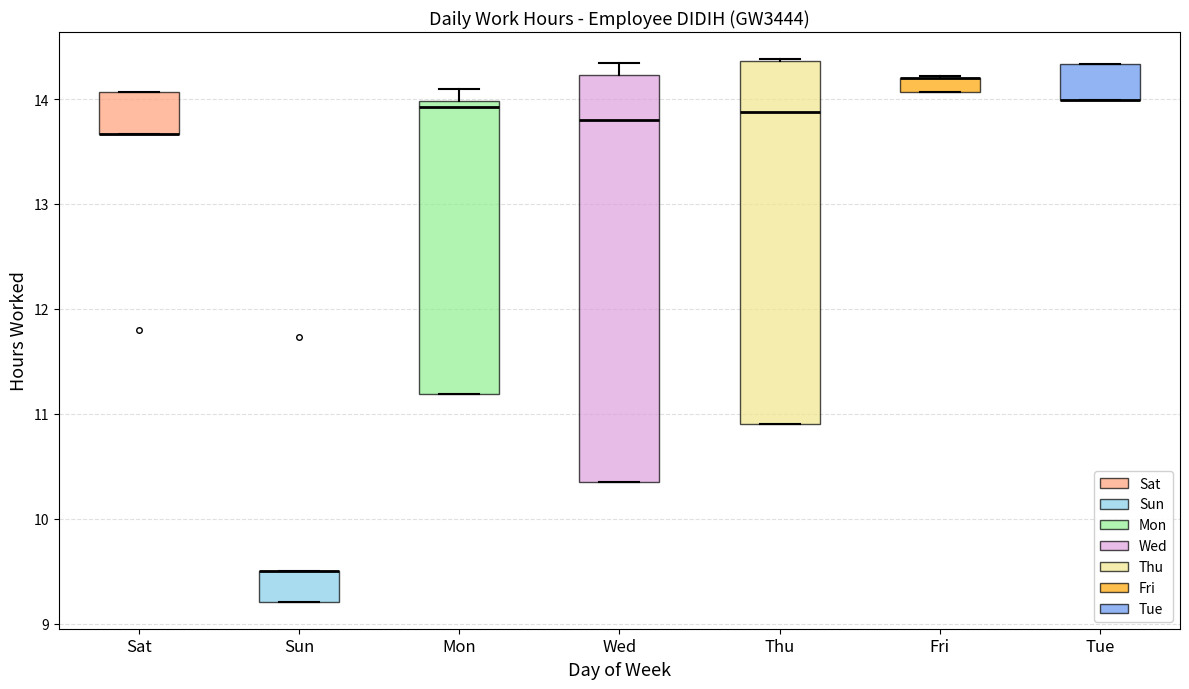

Comparing the boxes themselves (not the whiskers), which one is the tallest?

Wed